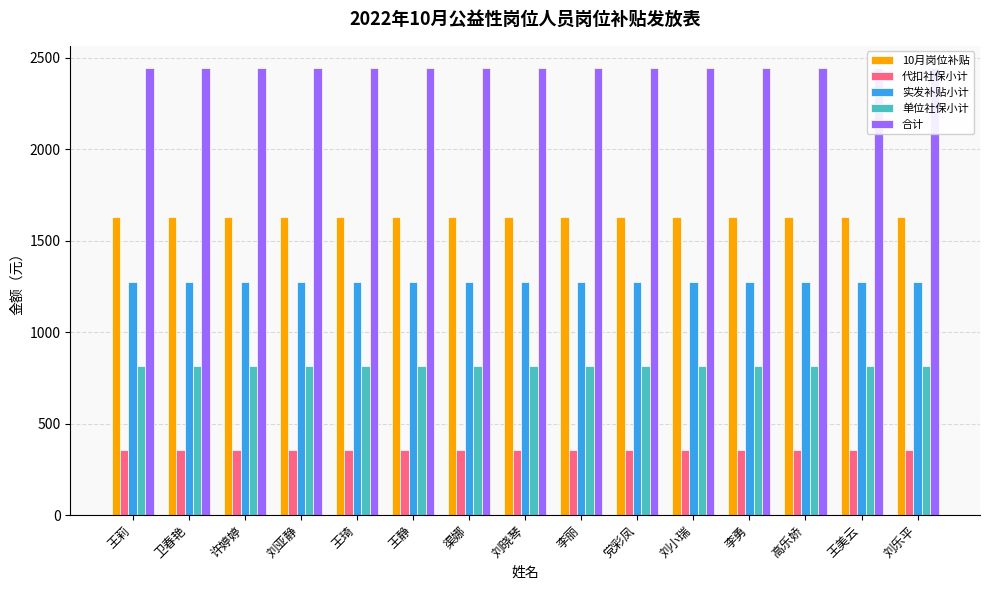

What position from the right is 许婷婷?

13